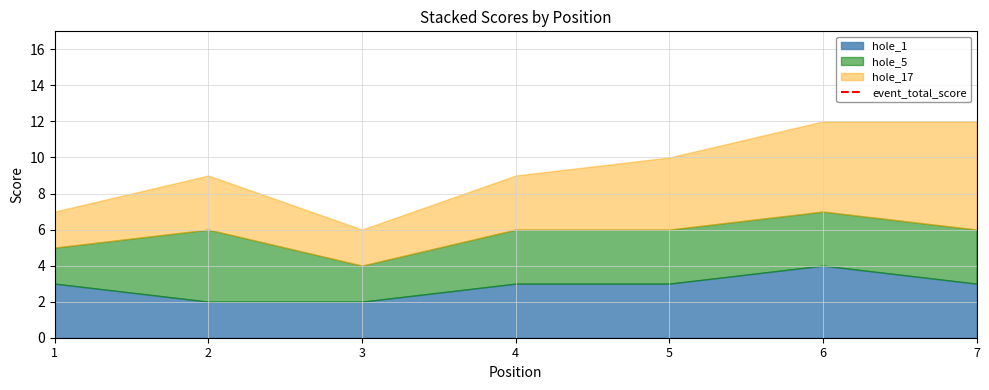

What is the highest value of the hole_1 series?

4